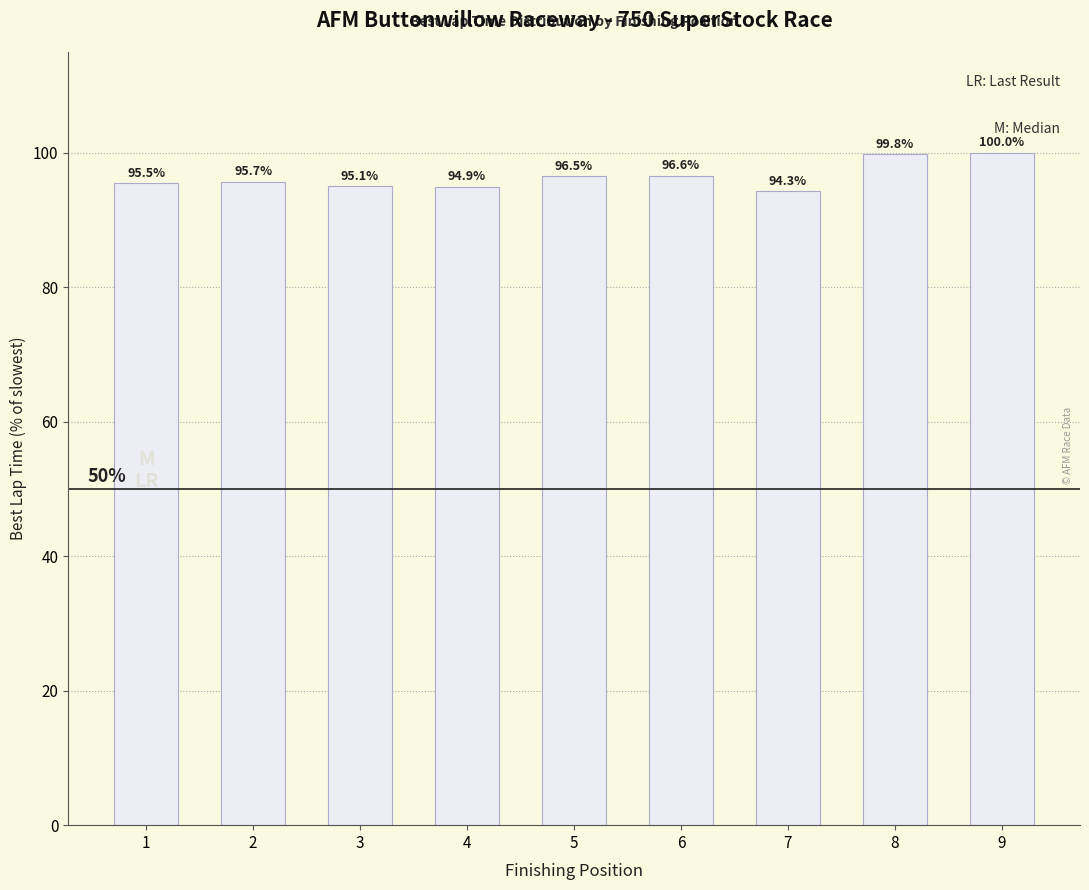

What is the value of the 6th bar from the left?

96.6